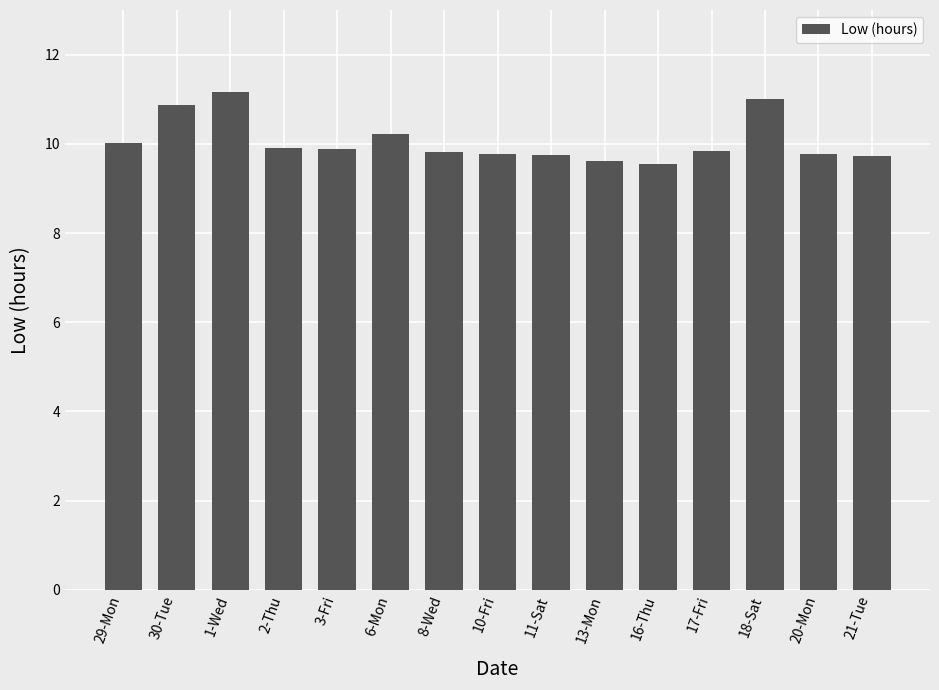

Approximately how many times larger is the value at 10-Fri compared to 2-Thu?

1.0